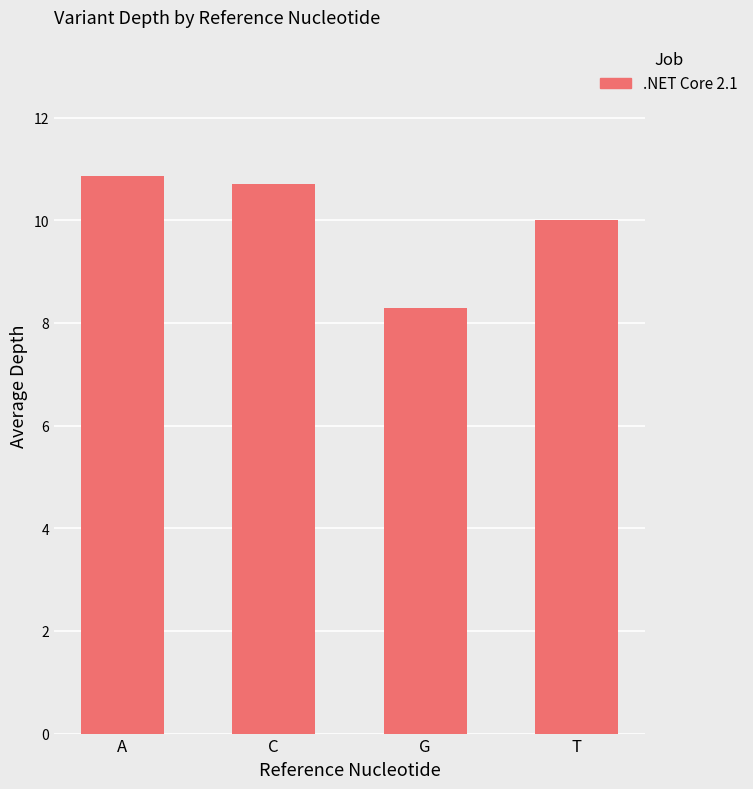

Between C and G, which is larger?

C